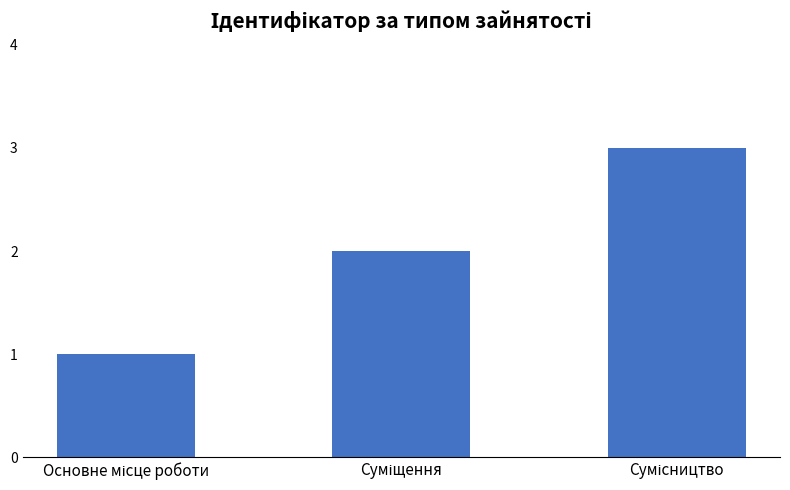

What is the maximum value shown in the chart?

3